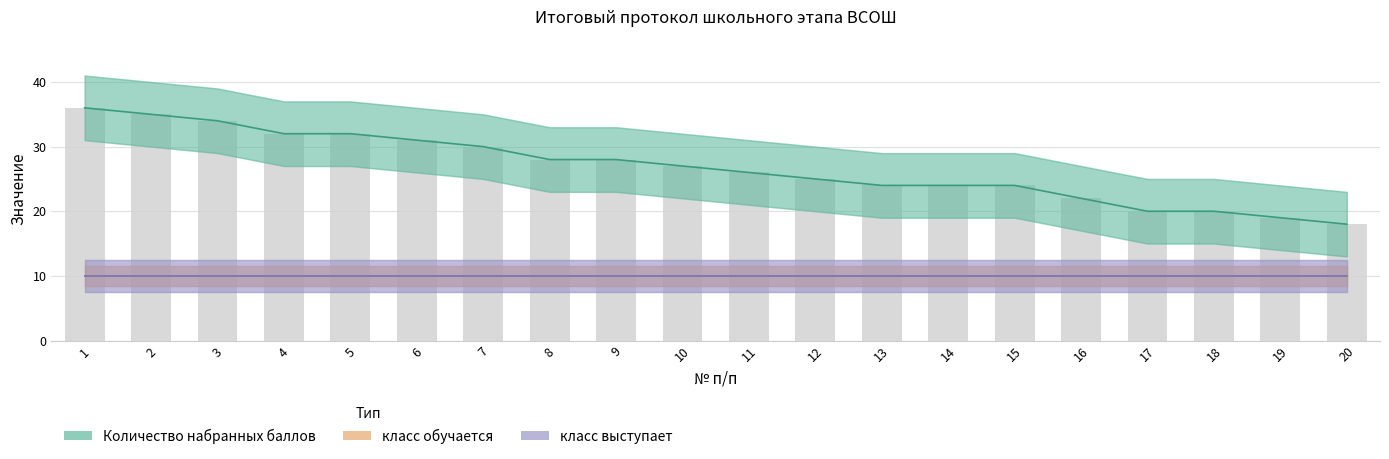

What is the spread (max minus min) of values at 2?

25